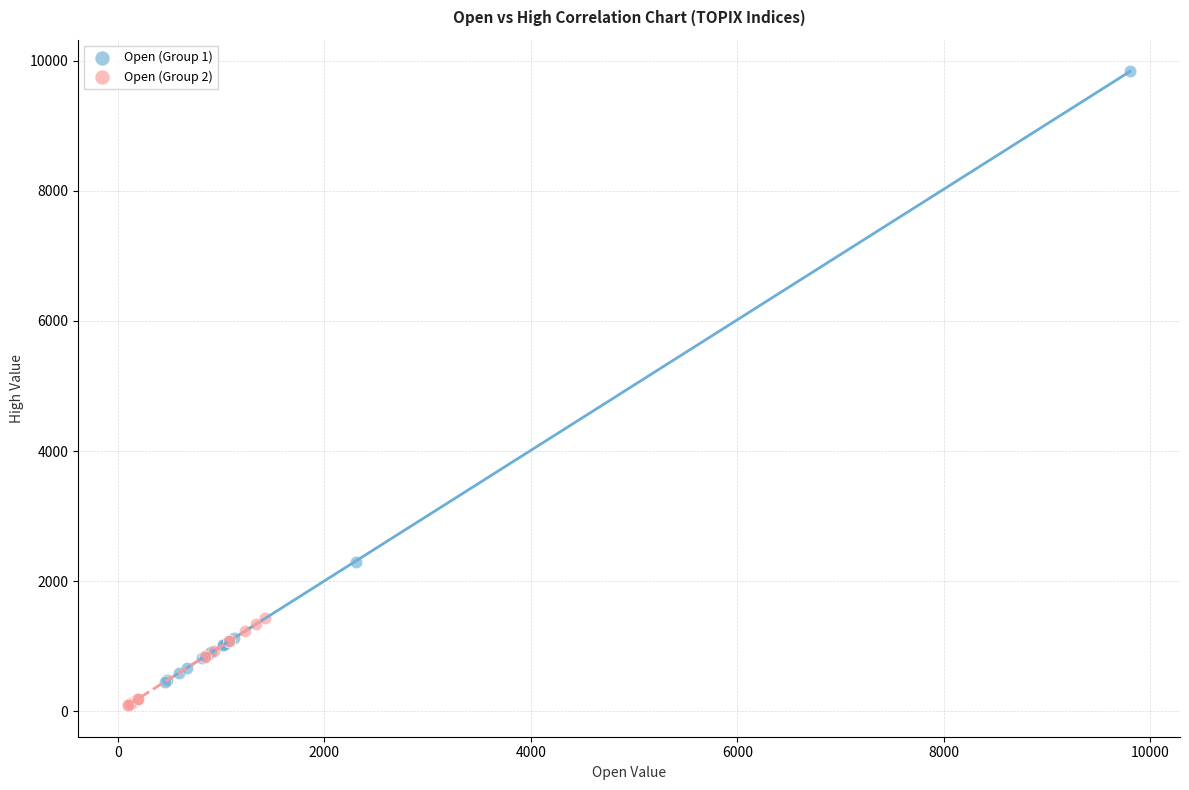

Which series reaches the maximum Y coordinate?

Open (Group 1)